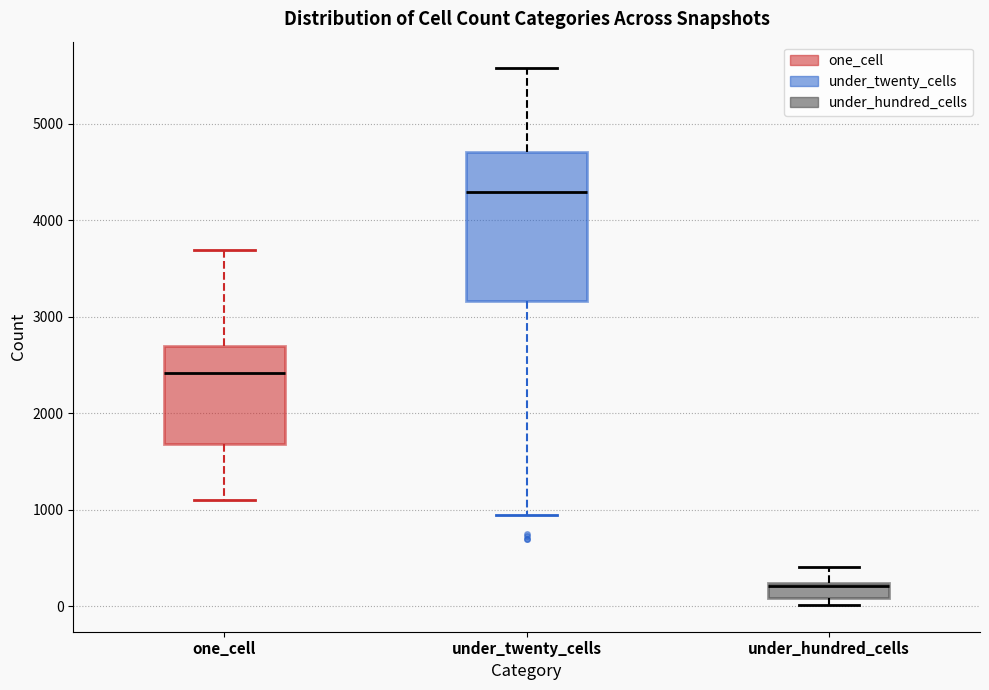

Reading left to right, transcribe this box plot: for each box, give where its median line is, the range the box spans, and where its two whiskers end, as read against the y-axis. The values are not printed on the chart, so give them approximately, as read against the axis.

one_cell: median 2400, box 1700 to 2700, whiskers 1100 to 3700
under_twenty_cells: median 4300, box 3200 to 4700, whiskers 900 to 5600
under_hundred_cells: median 200 (just below the box's upper edge), box 100 to 200, whiskers 0 to 400